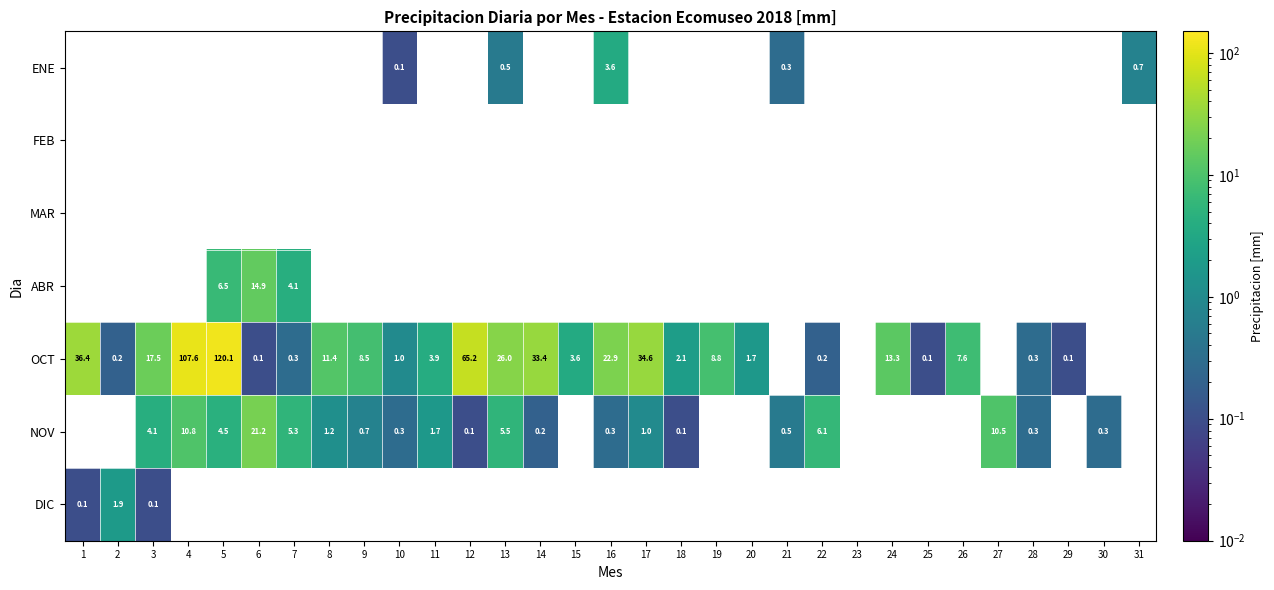

The OCT series shows 0.1 at 25. True or false?

False